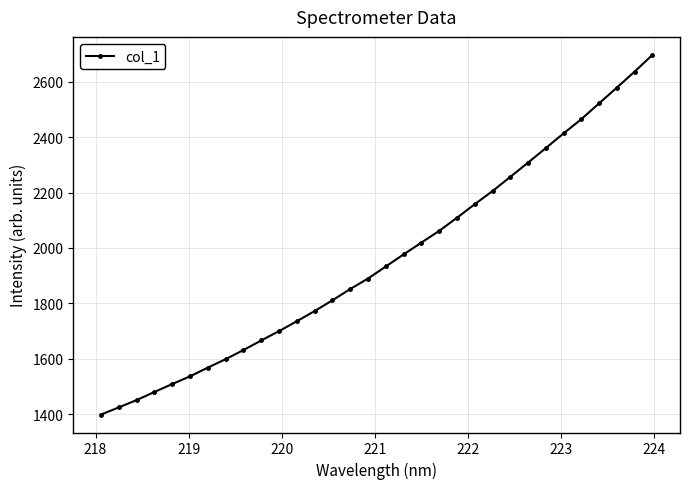

What is the difference between the maximum and minimum values?

1299.2